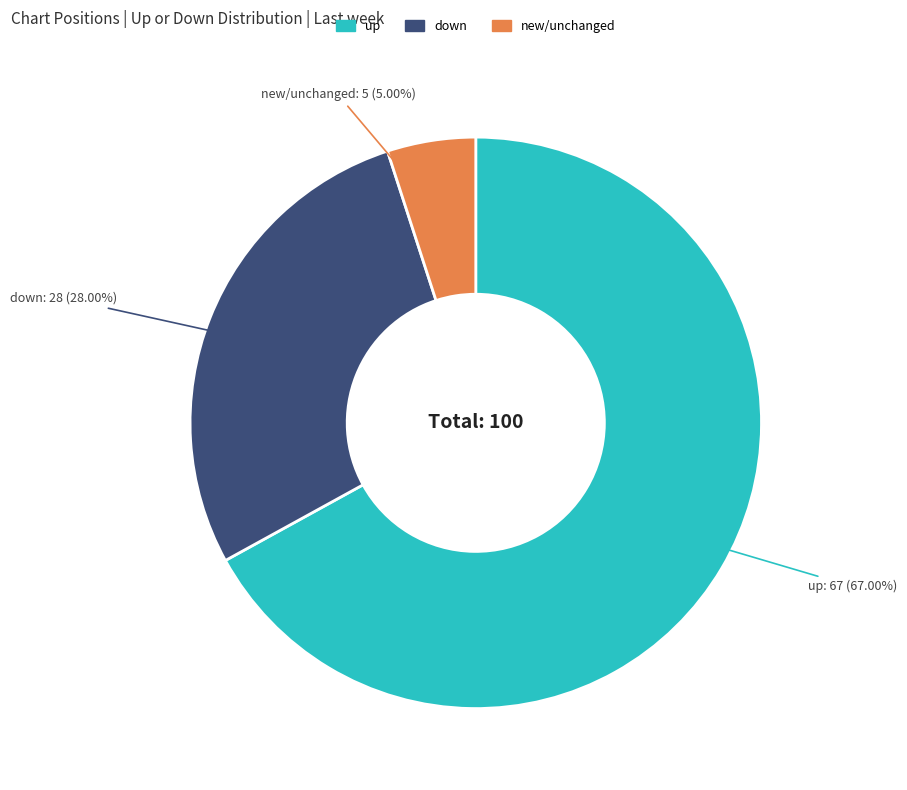

To the nearest percent, what is the difference between the largest and smallest slice percentages?

62%